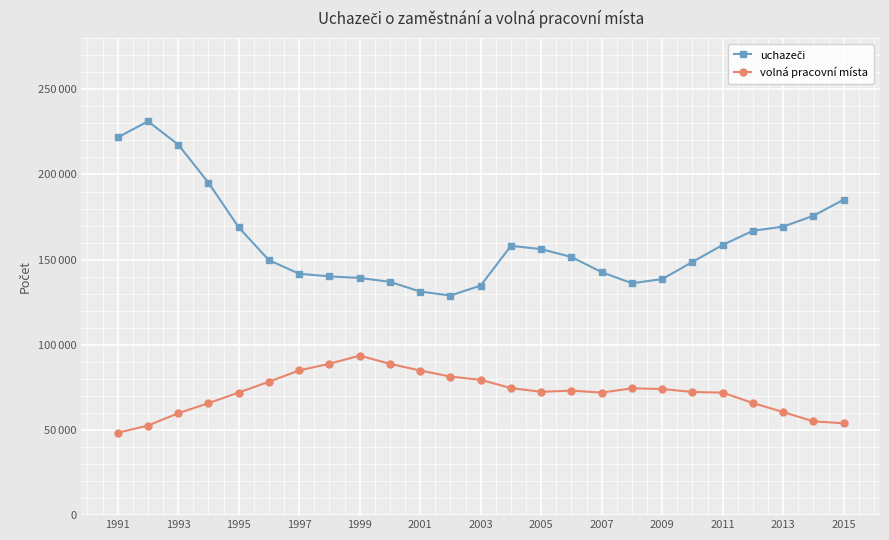

Does the chart have visible grid lines?

Yes